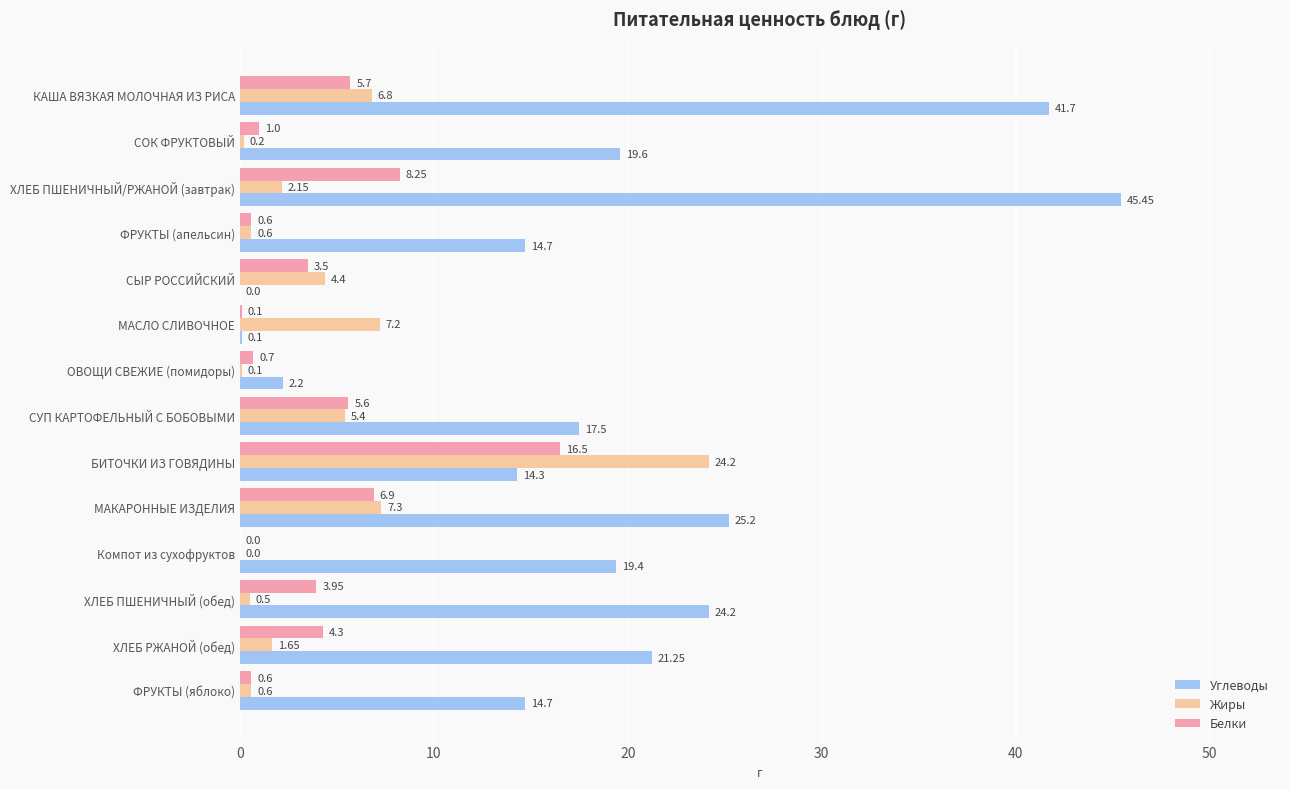

What is the sum of the Жиры values at ФРУКТЫ (апельсин) and Компот из сухофруктов?

0.6